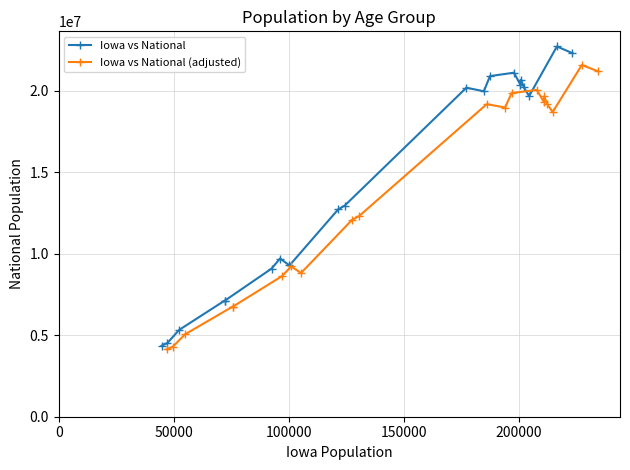

True or false: Iowa vs National and Iowa vs National (adjusted) intersect in this chart.

False